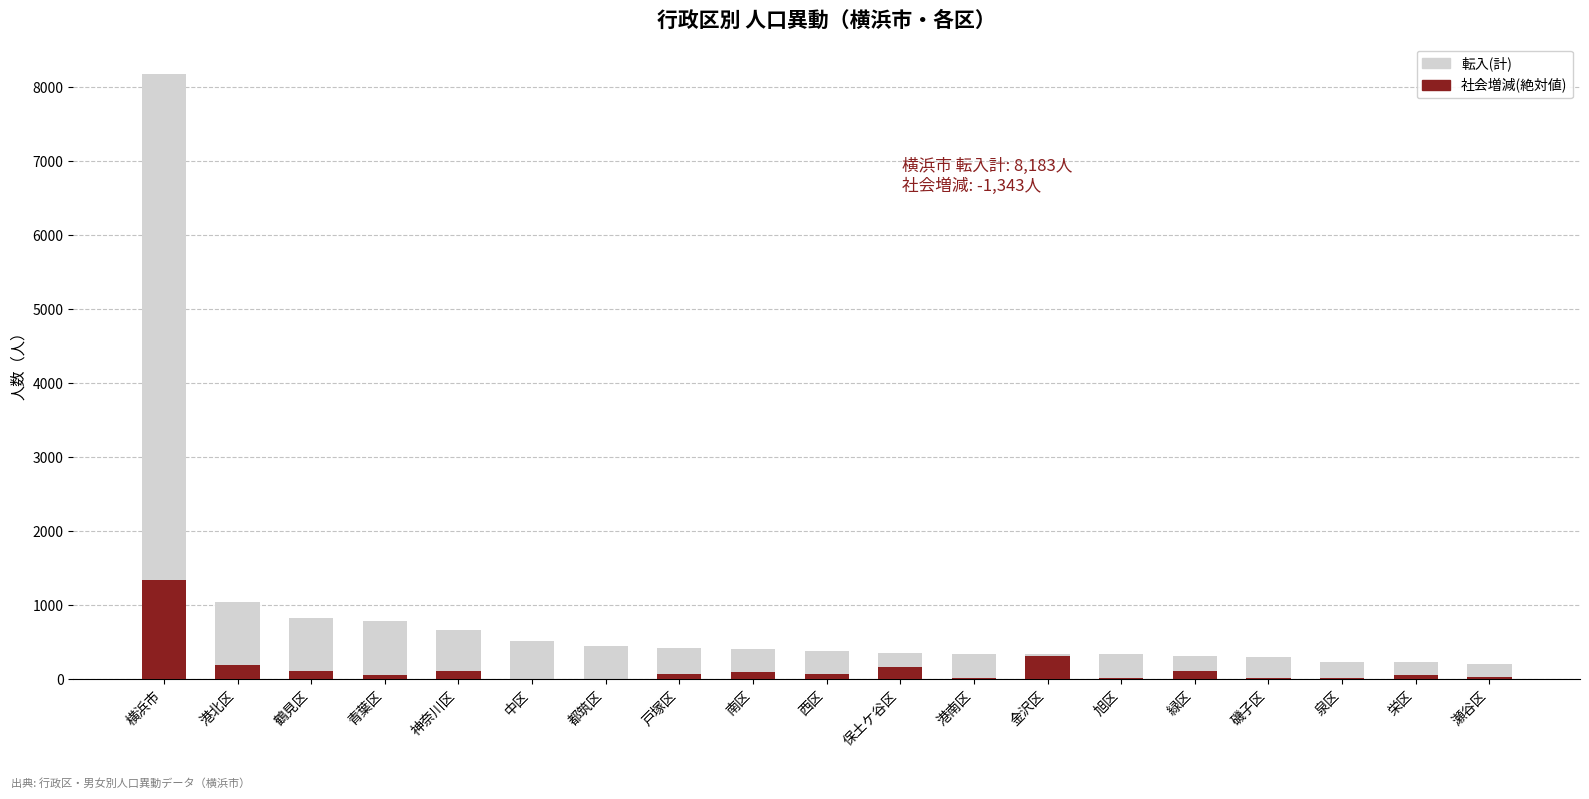

At which label does 転入(計) first exceed 388?

横浜市